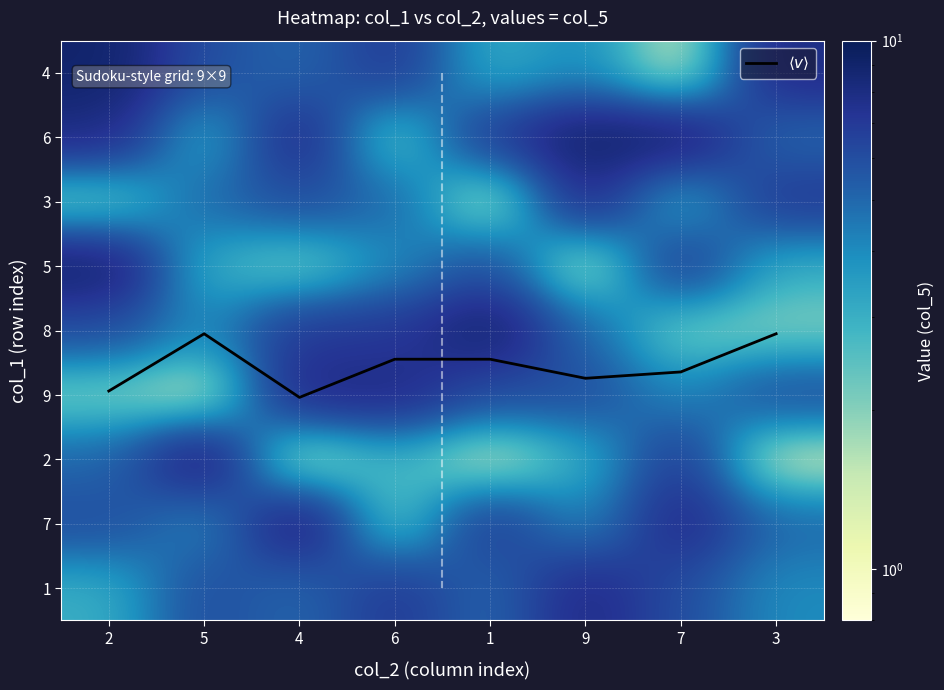

Rank the series at 4 from highest to lowest value.

7, 6, 9, 8, 3, $\langle v \rangle$, 4, 1, 5, 2